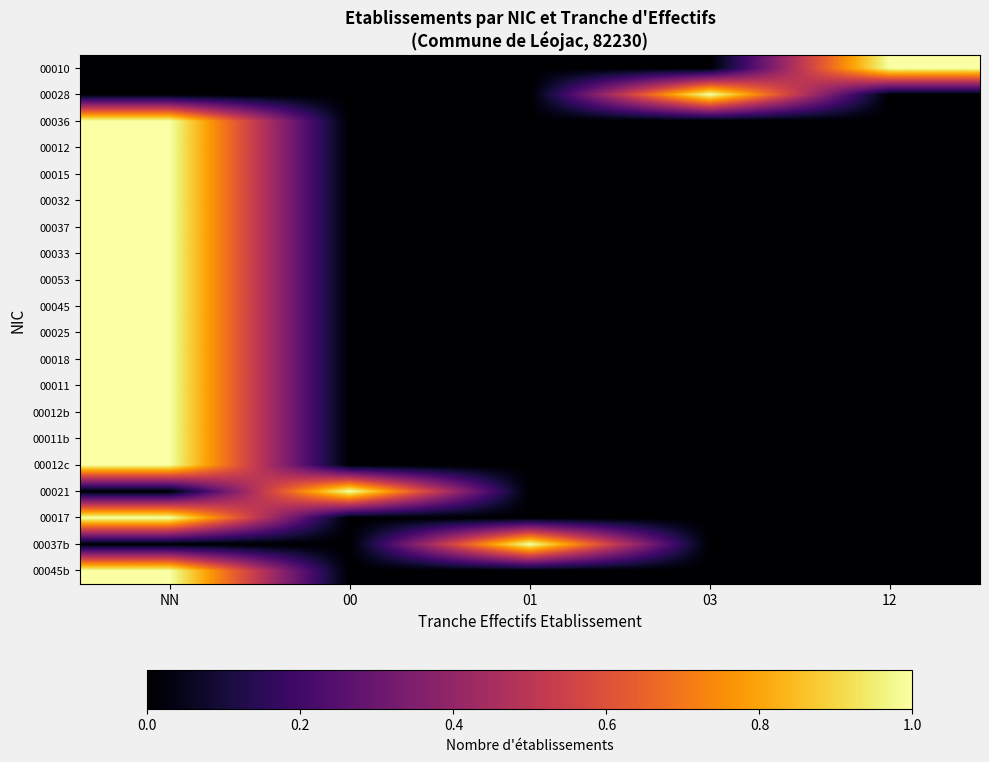

Which label corresponds to the largest value in the chart?

12